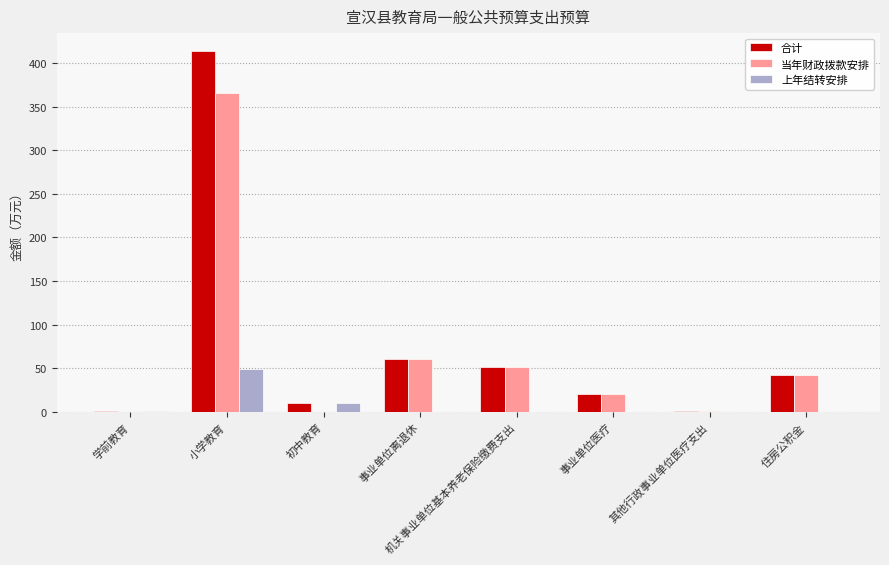

Which series has the largest range (max minus min)?

合计